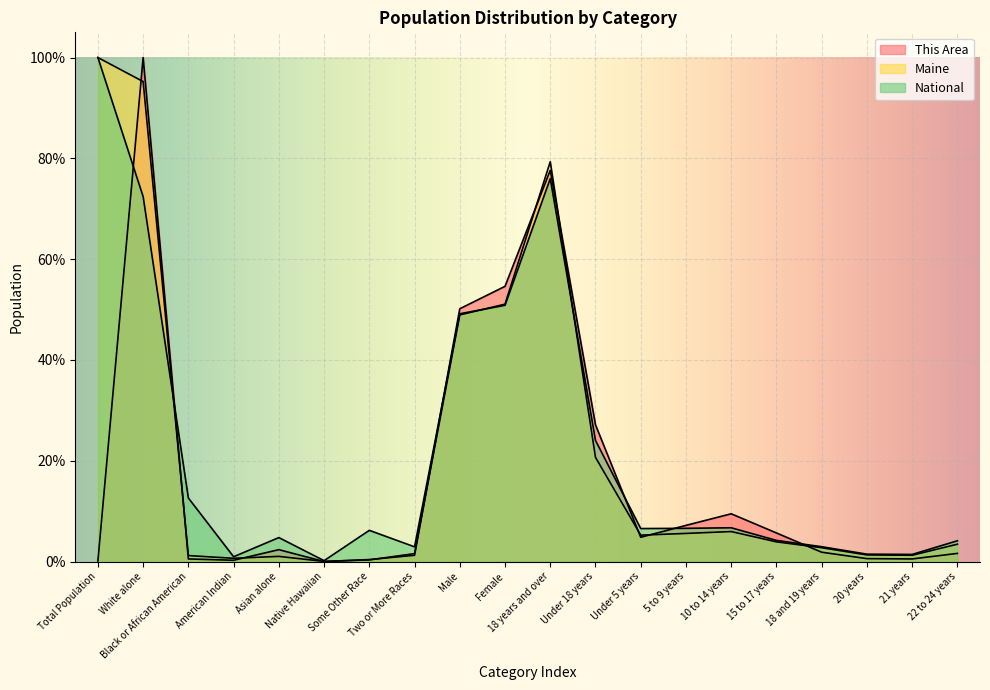

Count the number of data series in this chart.

3